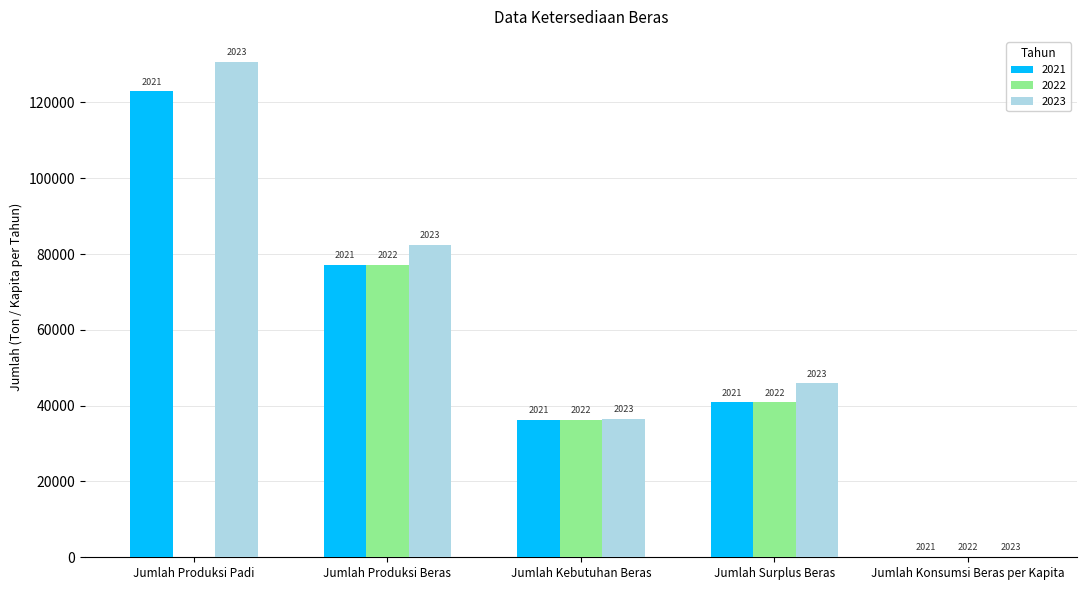

What are all the series names shown in the legend?

2021, 2022, 2023